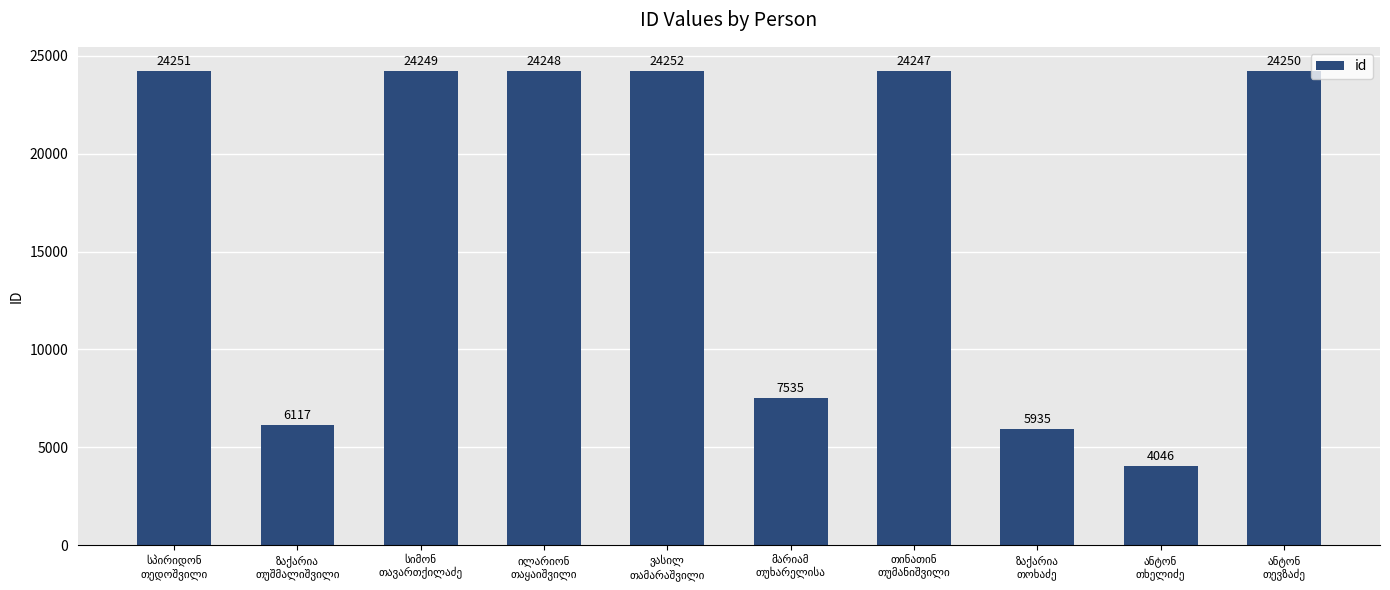

What is the maximum value shown in the chart?

24252